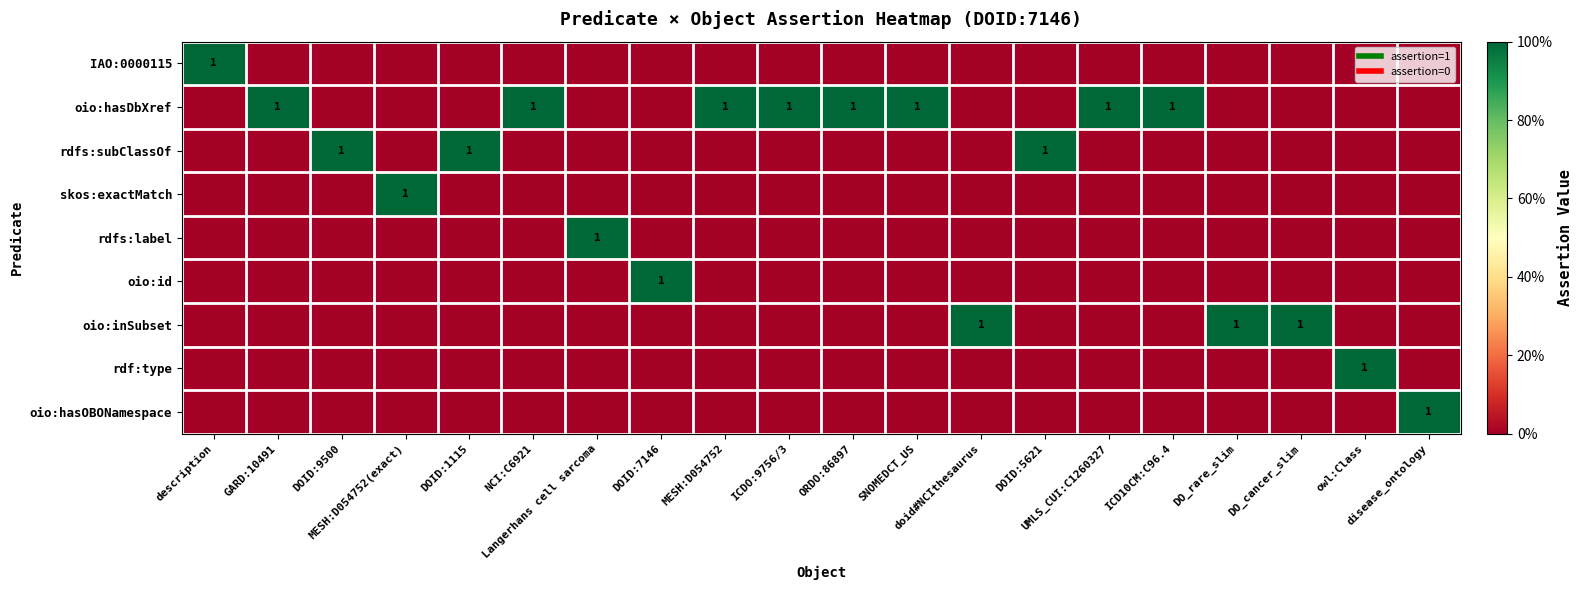

At how many categories does at least one series exceed 0?

20